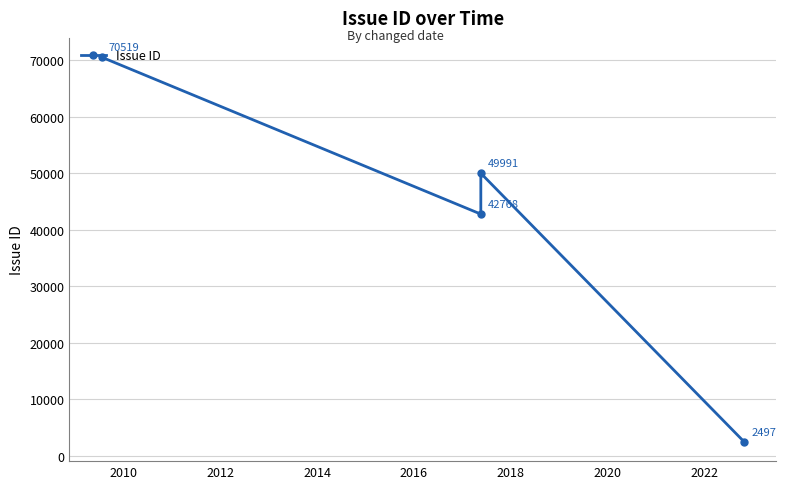

Reading left to right, list all the values displayed in this chart.

70519	42768	49991	2497